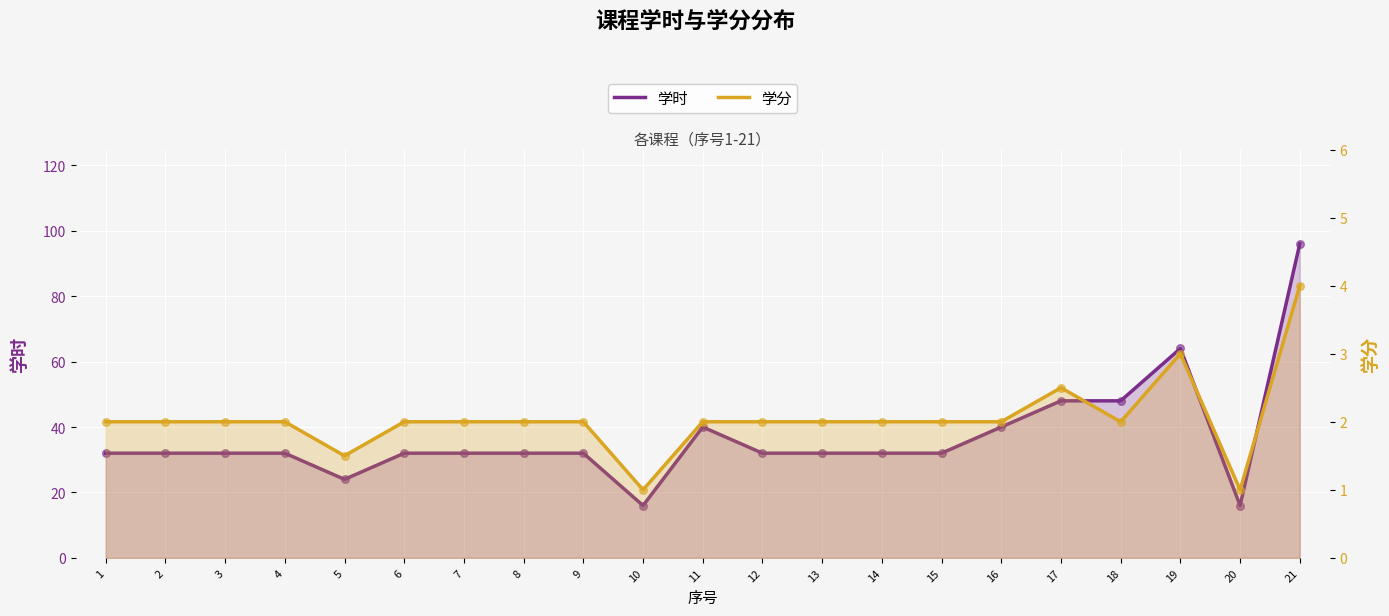

Is the value of 学时 at 10 greater than the value of 学分 at 6?

Yes